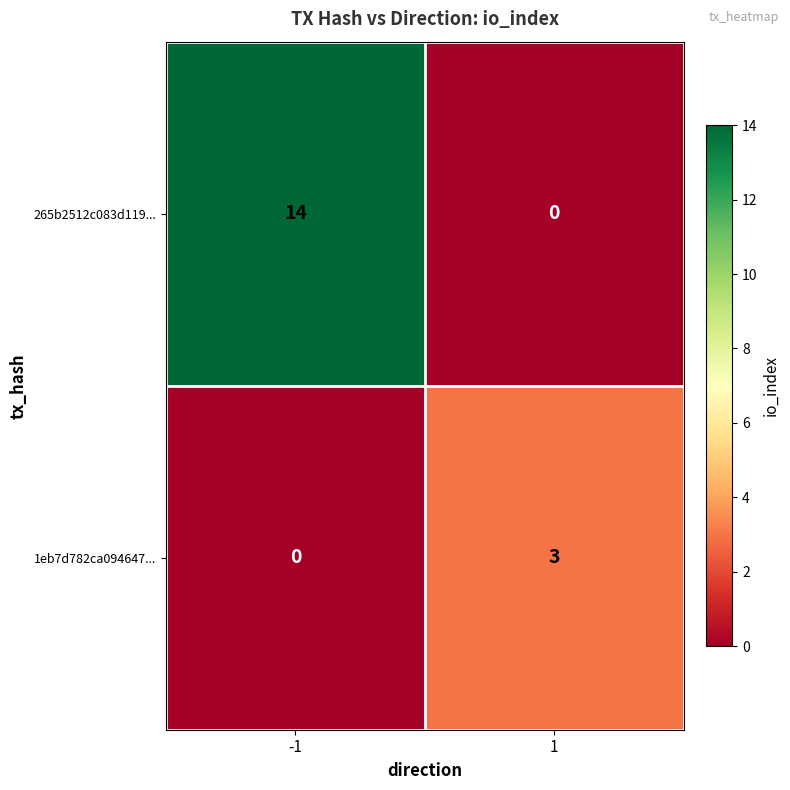

Reading left to right, list all the values displayed in this chart.

265b2512c083d119...: 14	0
1eb7d782ca094647...: 0	3